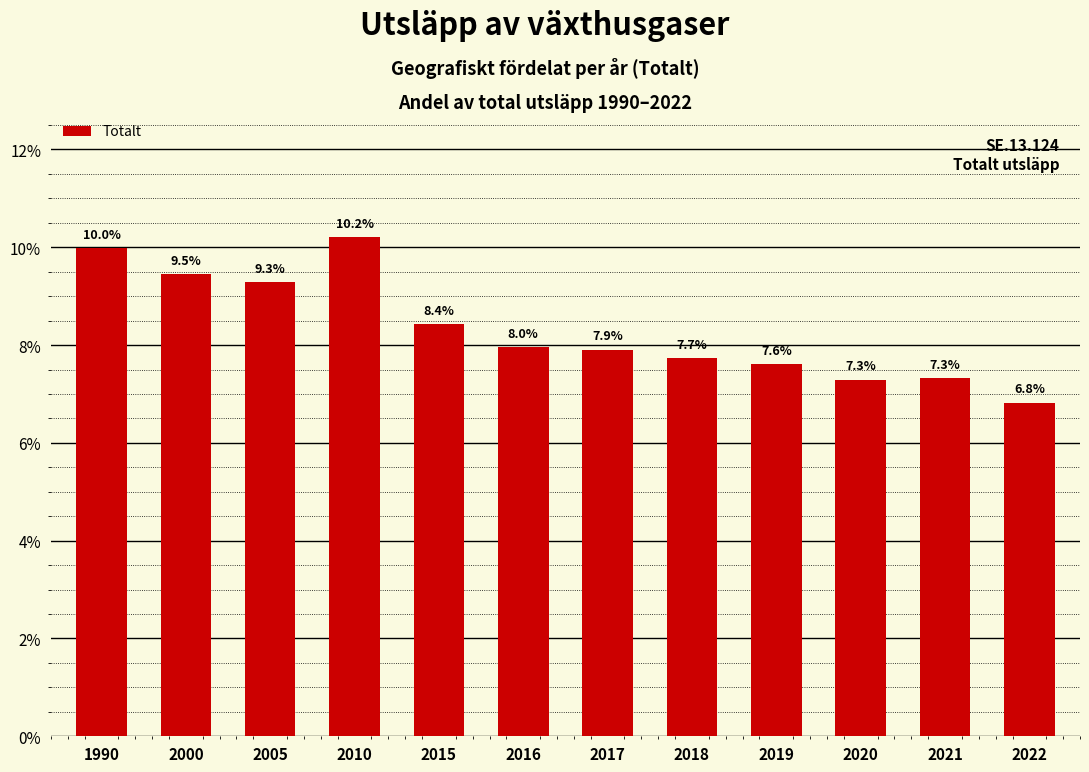

Reading right to left, extract all data points from this chart.

2022=6.8	2021=7.3	2020=7.3	2019=7.6	2018=7.7	2017=7.9	2016=8.0	2015=8.4	2010=10.2	2005=9.3	2000=9.5	1990=10.0